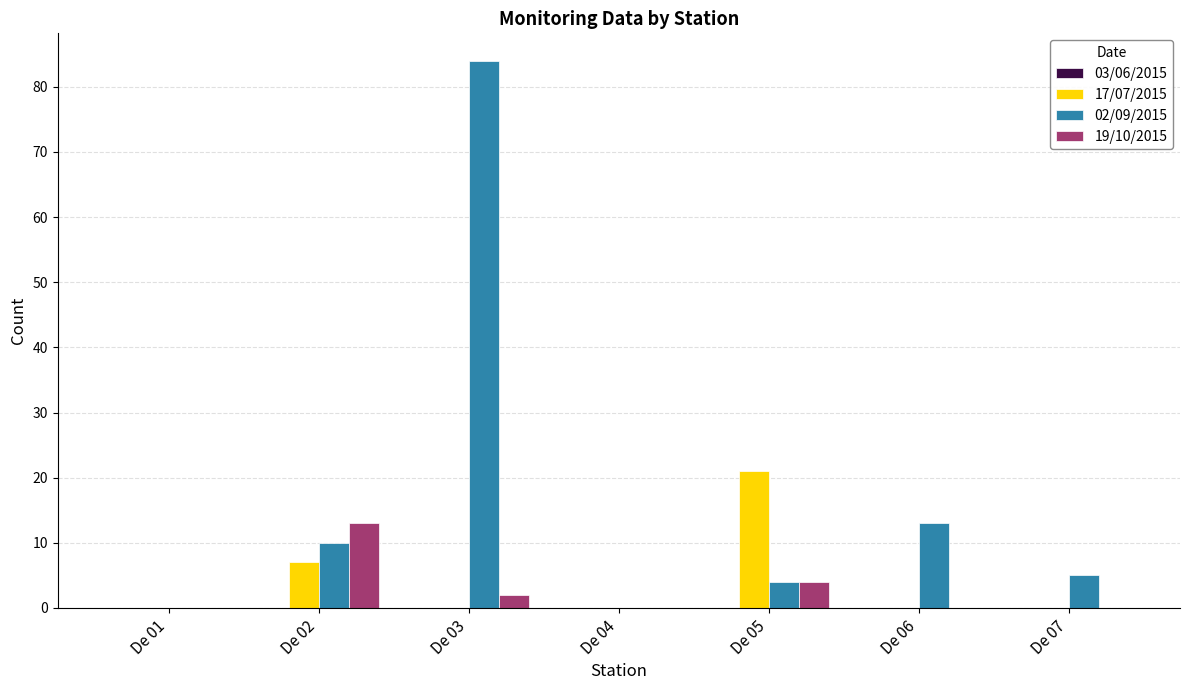

Reading right to left, list all the values displayed in this chart.

17/07/2015: De 07=0	De 06=0	De 05=21	De 04=0	De 03=0	De 02=7	De 01=0
02/09/2015: De 07=5	De 06=13	De 05=4	De 04=0	De 03=84	De 02=10	De 01=0
19/10/2015: De 07=0	De 06=0	De 05=4	De 04=0	De 03=2	De 02=13	De 01=0